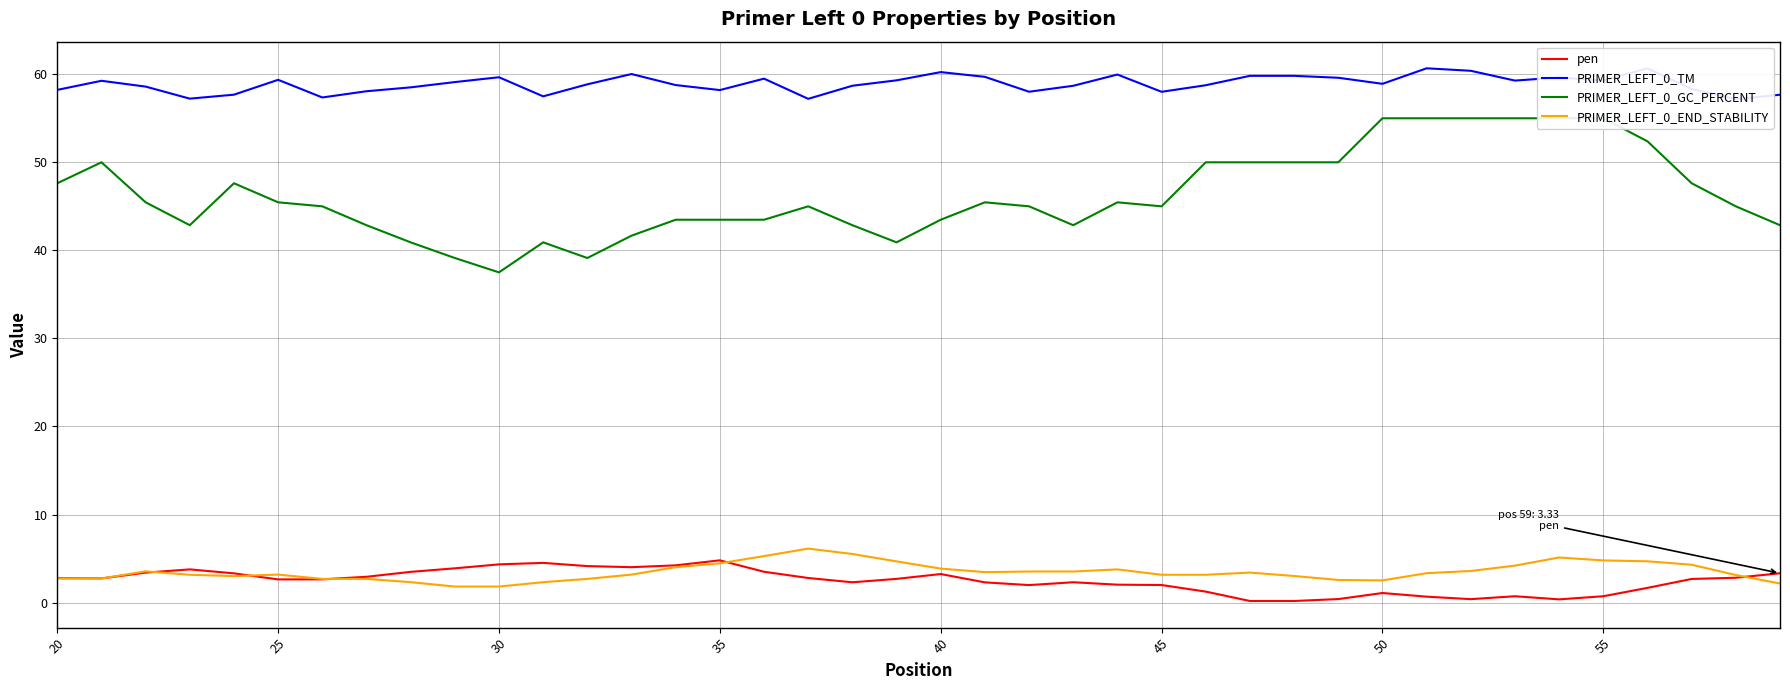

True or false: pen and PRIMER_LEFT_0_TM cross at least once.

False